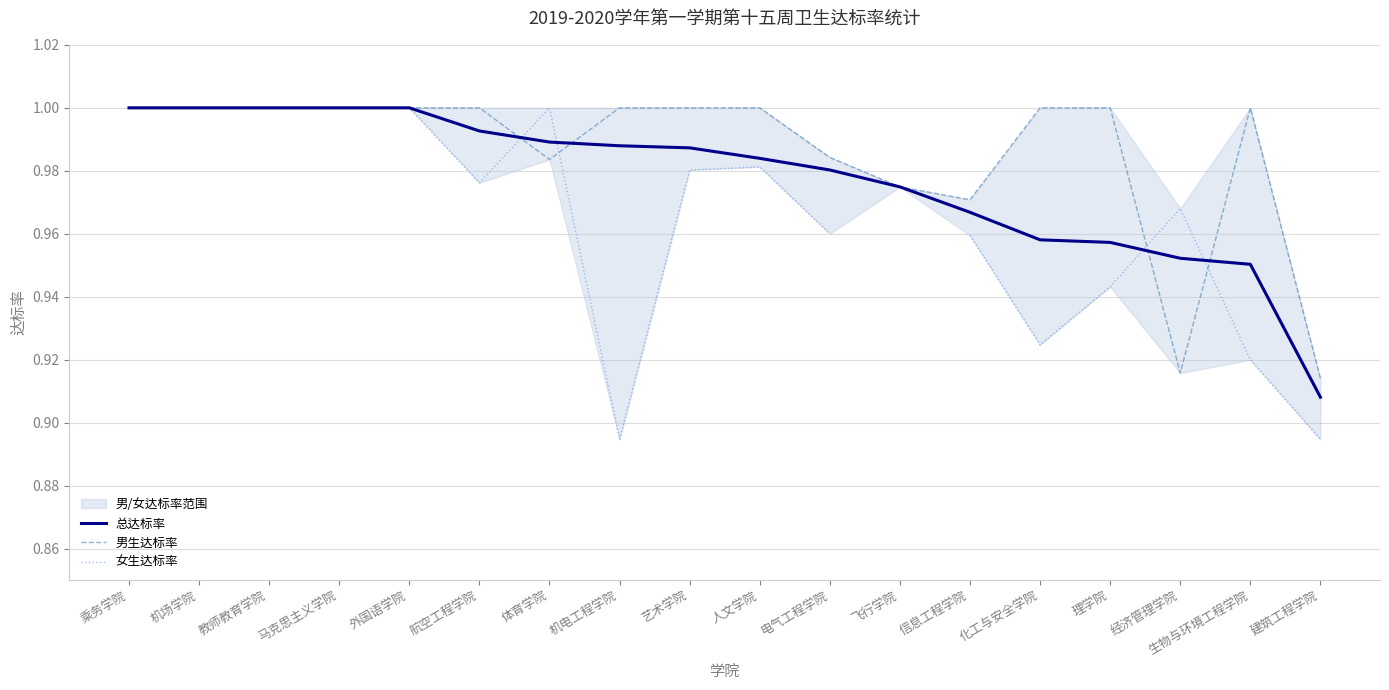

At which label is 总达标率 closest to 0?

建筑工程学院